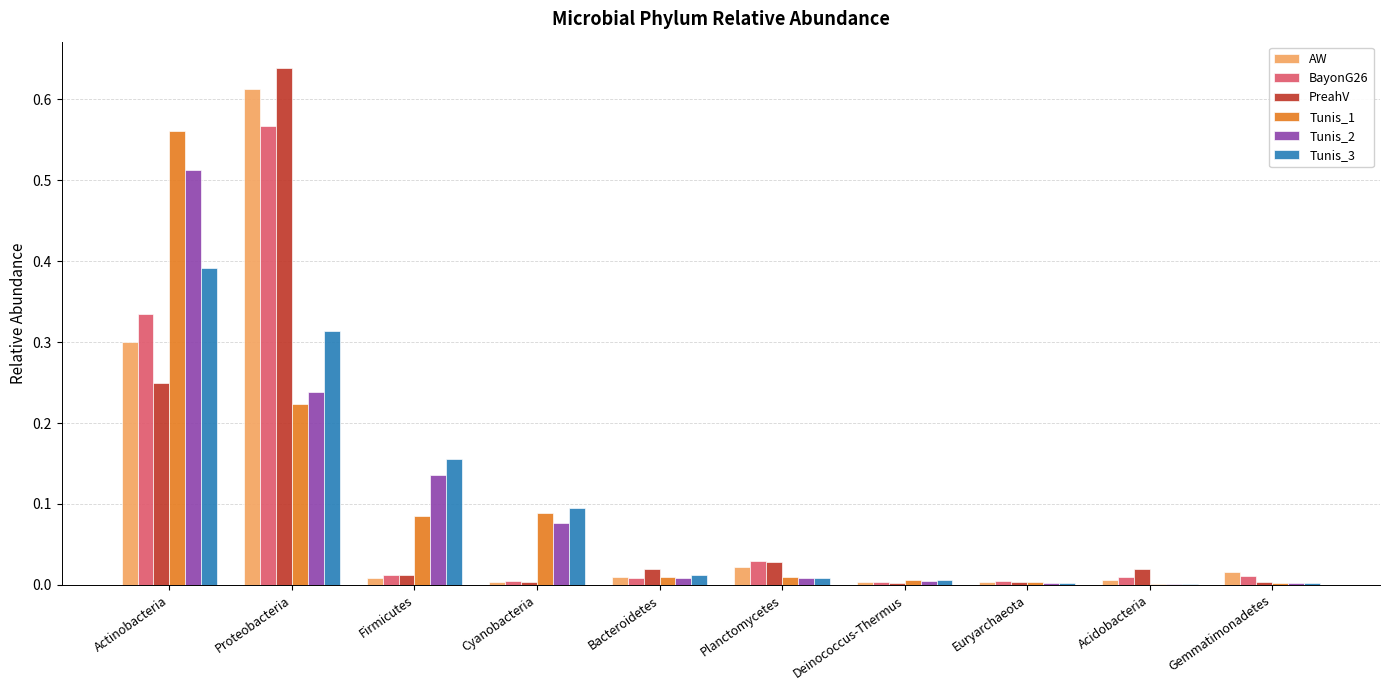

Is the value of Tunis_2 at Cyanobacteria greater than the value of PreahV at Cyanobacteria?

Yes